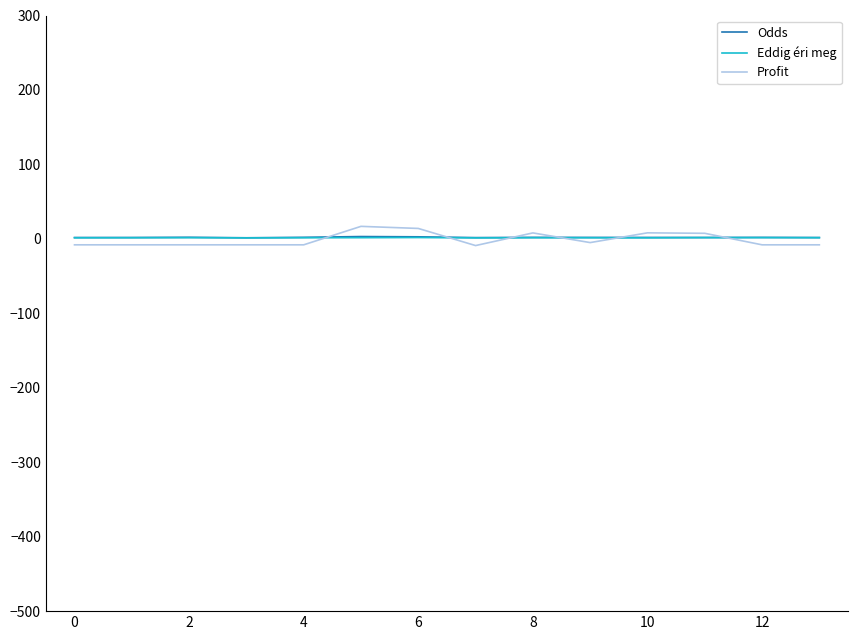

What is the maximum value for Profit?

16.8